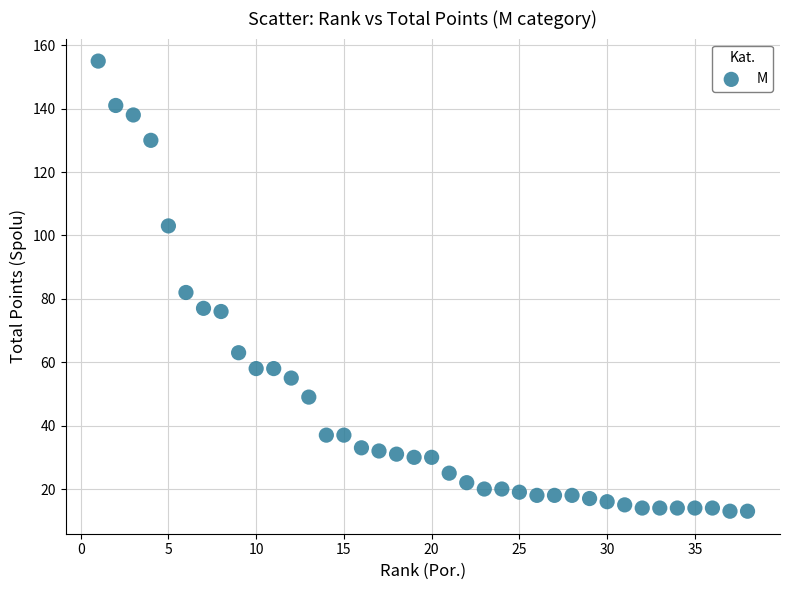

What Y value in the scatter plot is closest to 84?

82